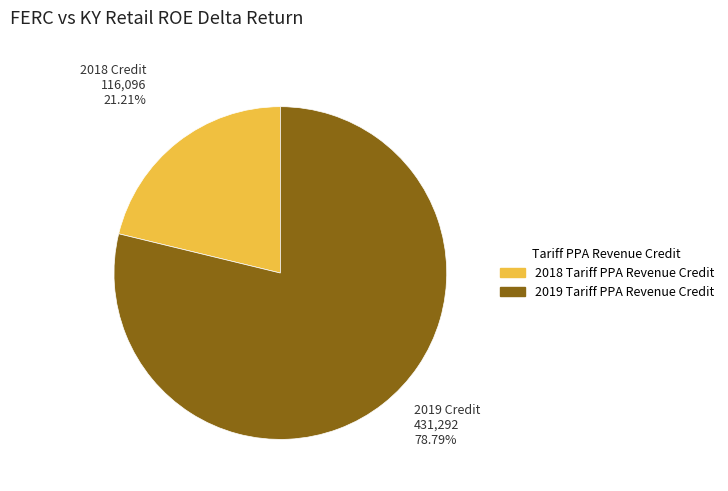

To the nearest percent, what is the difference between the largest and smallest slice percentages?

58%